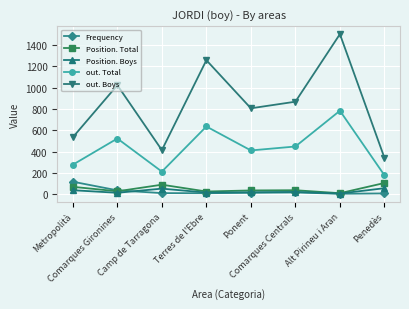

True or false: out. Boys has more than 2 points higher than both neighbors.

True